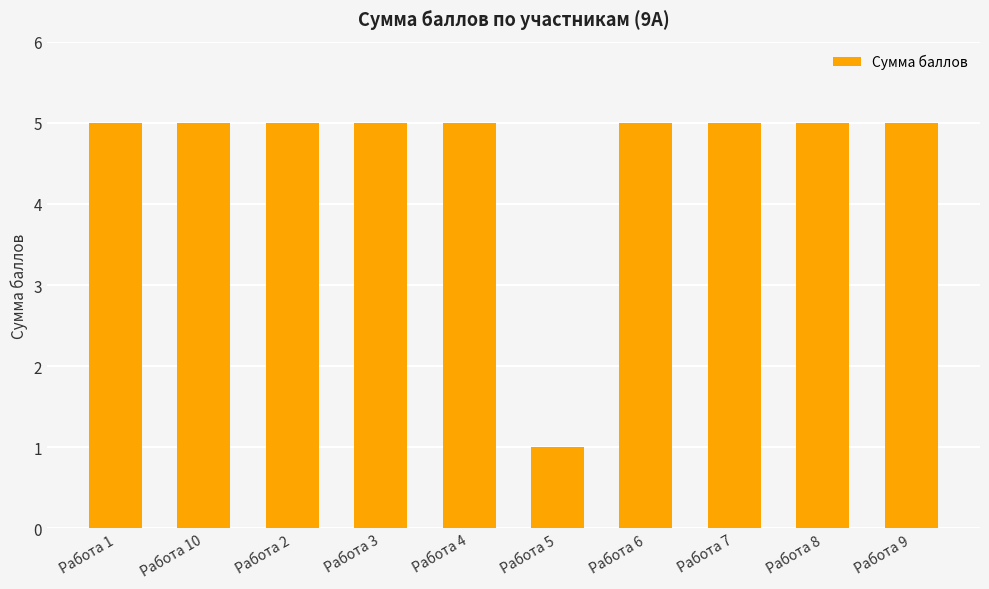

Reading left to right, extract all data points from this chart.

Работа 1=5	Работа 10=5	Работа 2=5	Работа 3=5	Работа 4=5	Работа 5=1	Работа 6=5	Работа 7=5	Работа 8=5	Работа 9=5